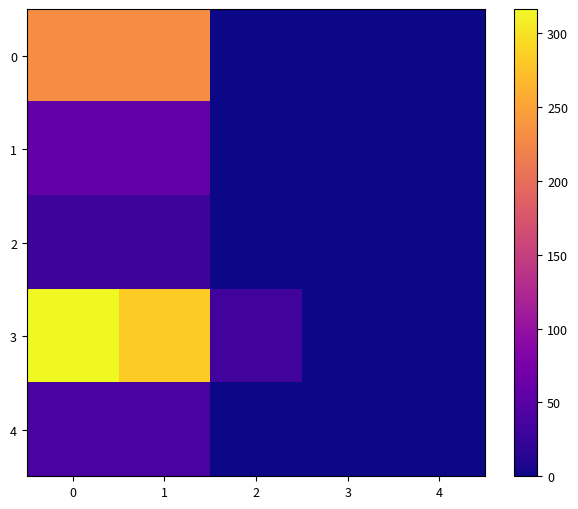

At how many categories does at least one series exceed 106?

2